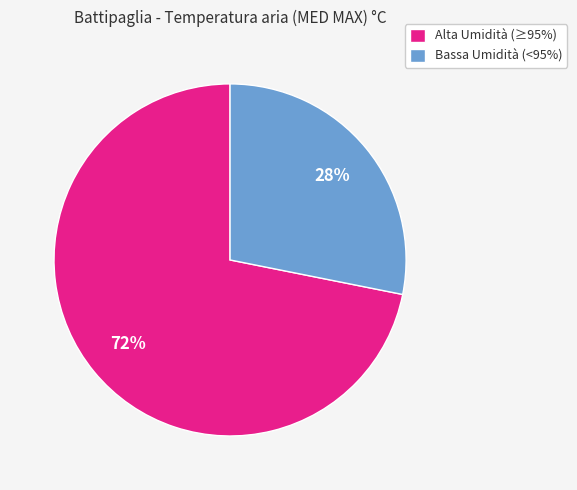

What percentage is the Bassa Umidità (<95%) slice, to the nearest percent?

28%